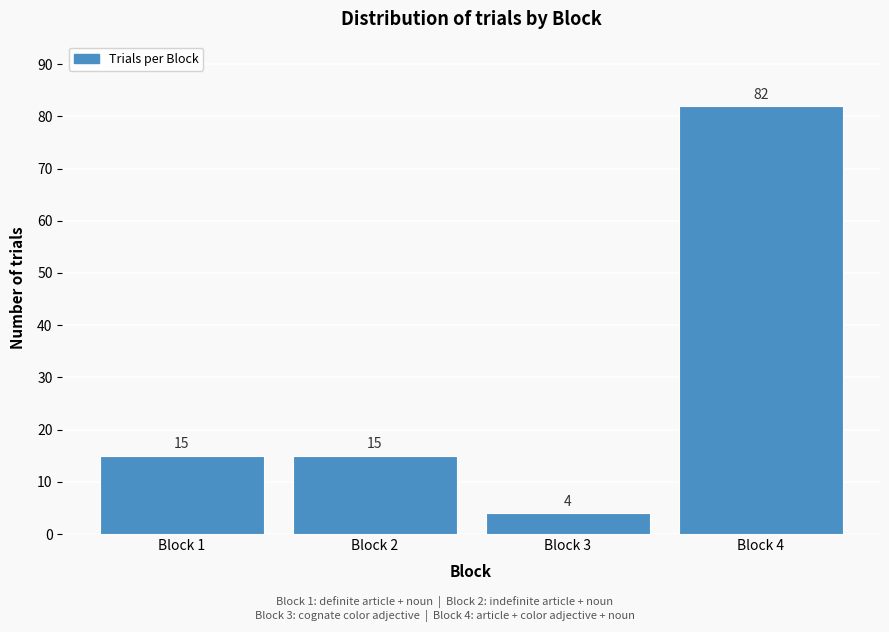

Reading left to right, list all the values displayed in this chart.

15	15	4	82